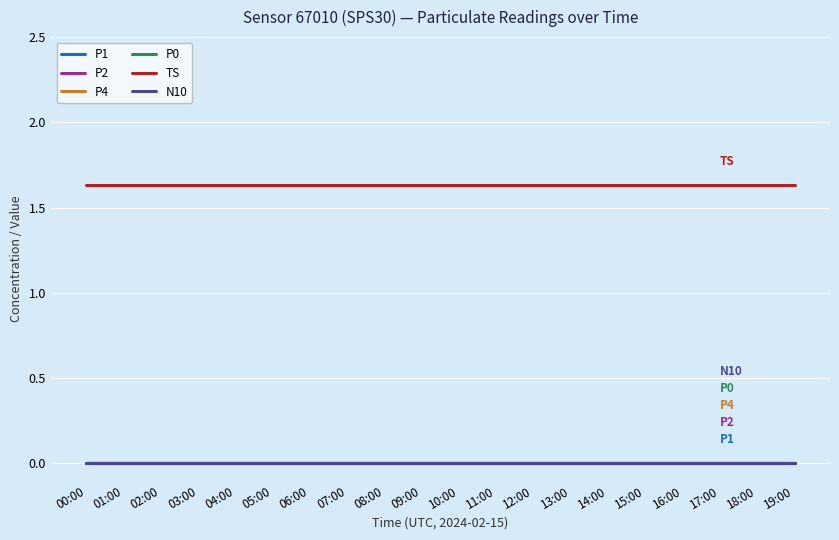

Does the chart have visible grid lines?

Yes